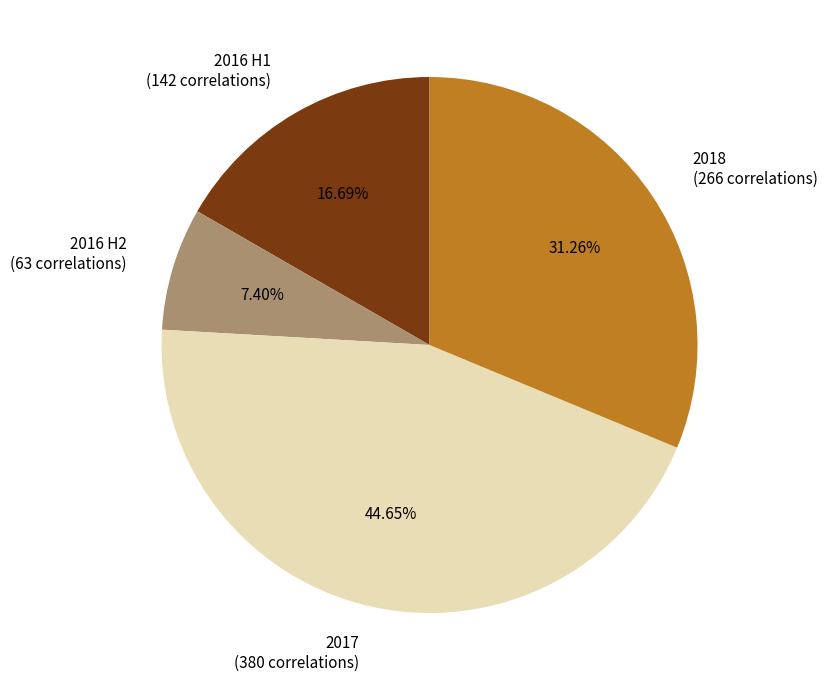

Is there any slice that represents more than half of the pie?

No